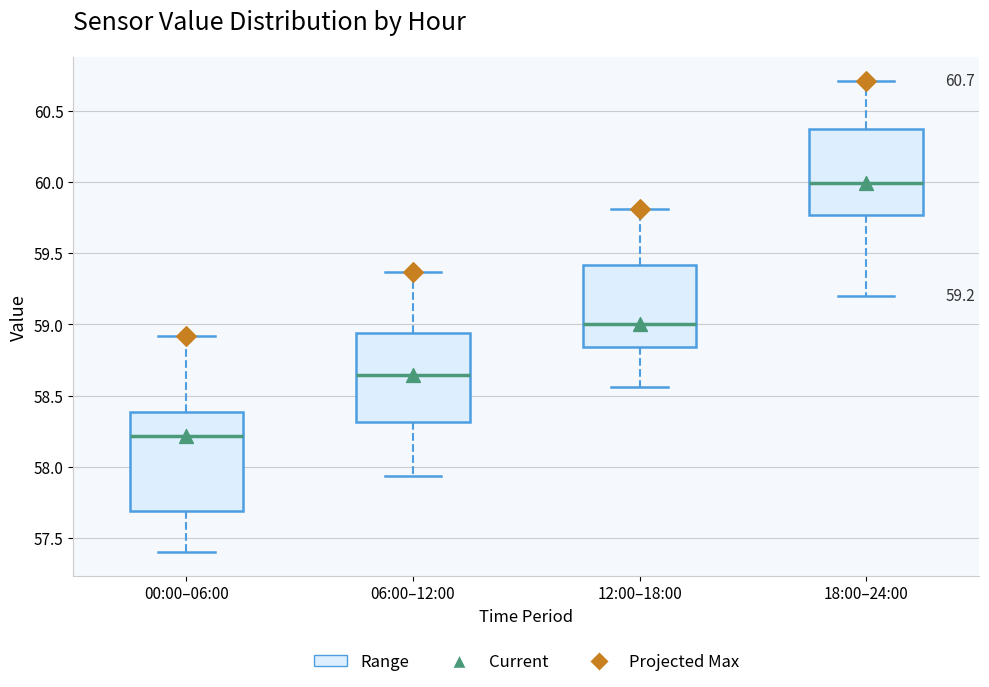

Which box's median line is the highest?

18:00–24:00